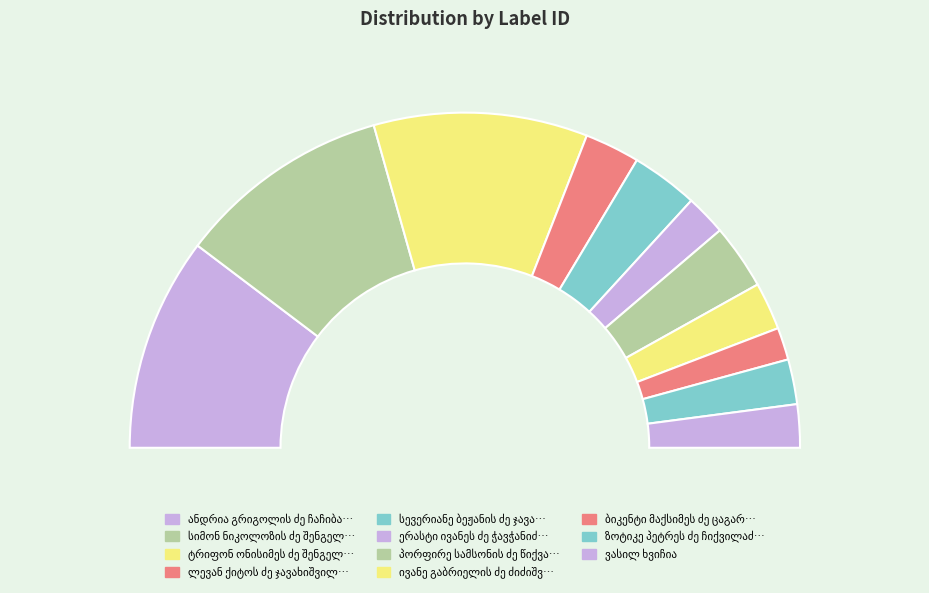

Which slice is the largest?

ტრიფონ ონისიმეს ძე შენგელია